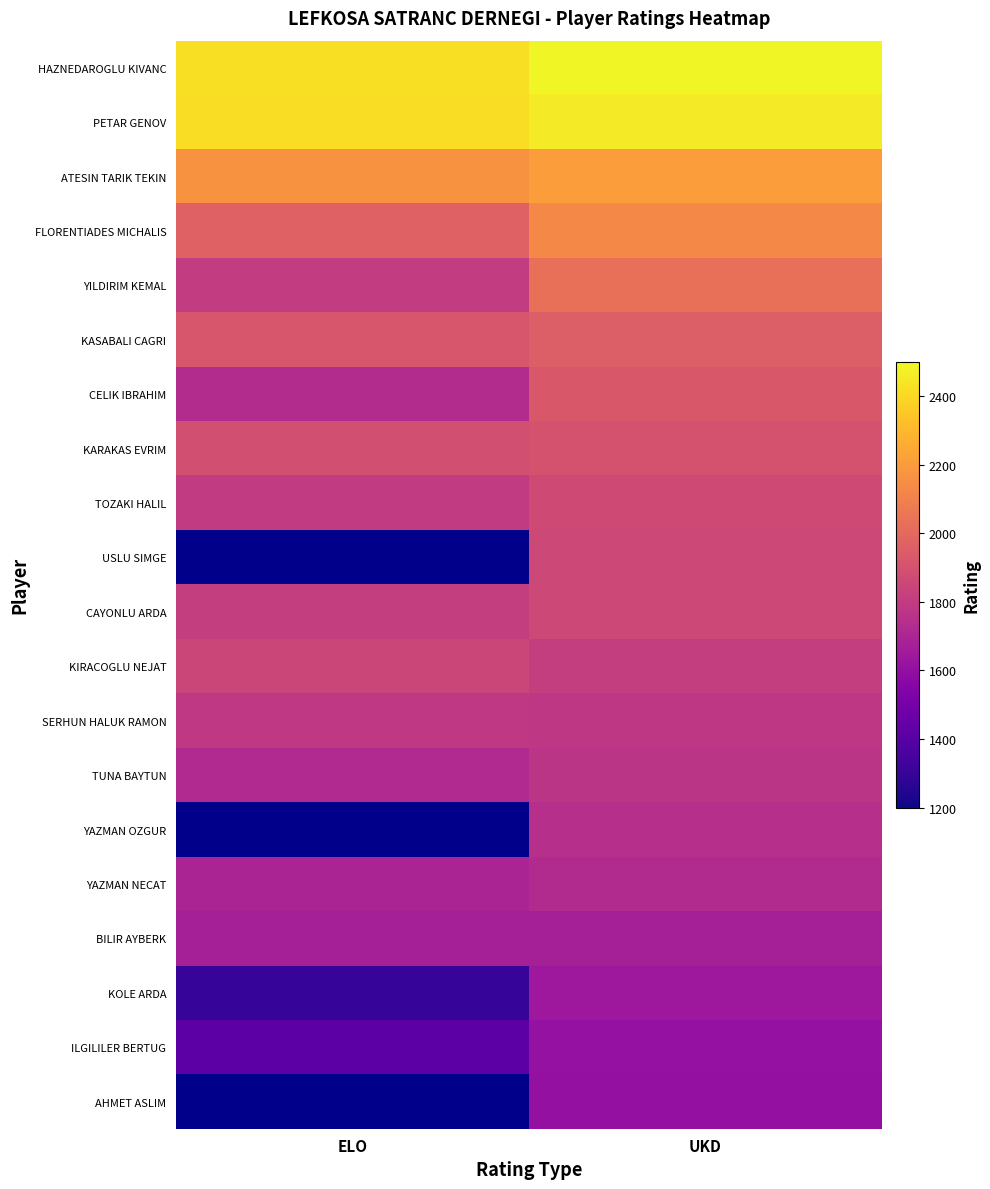

What is the maximum value for PETAR GENOV?

2457.0